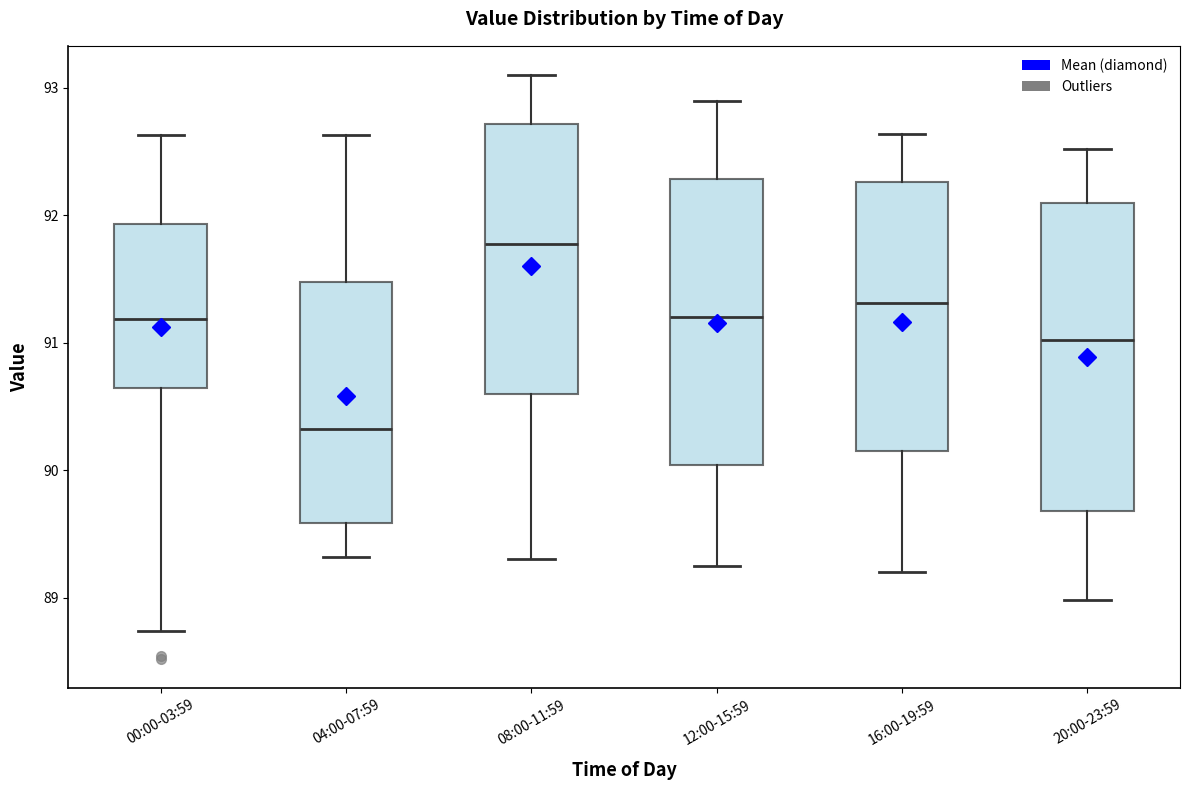

Which box's median line is the lowest?

04:00-07:59